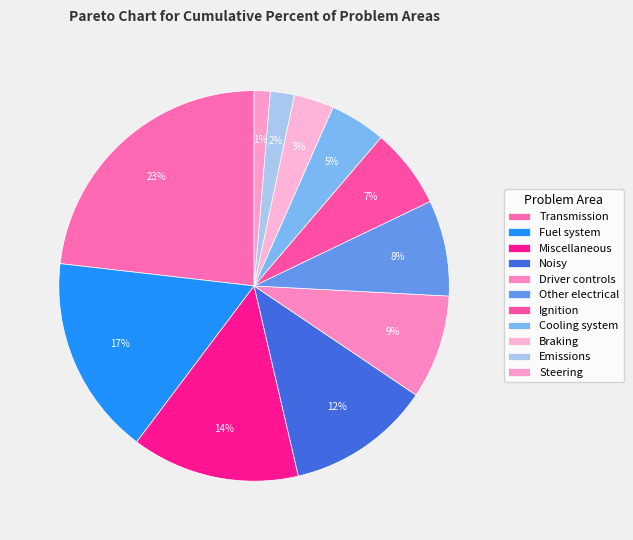

How many segments does this pie chart have?

11